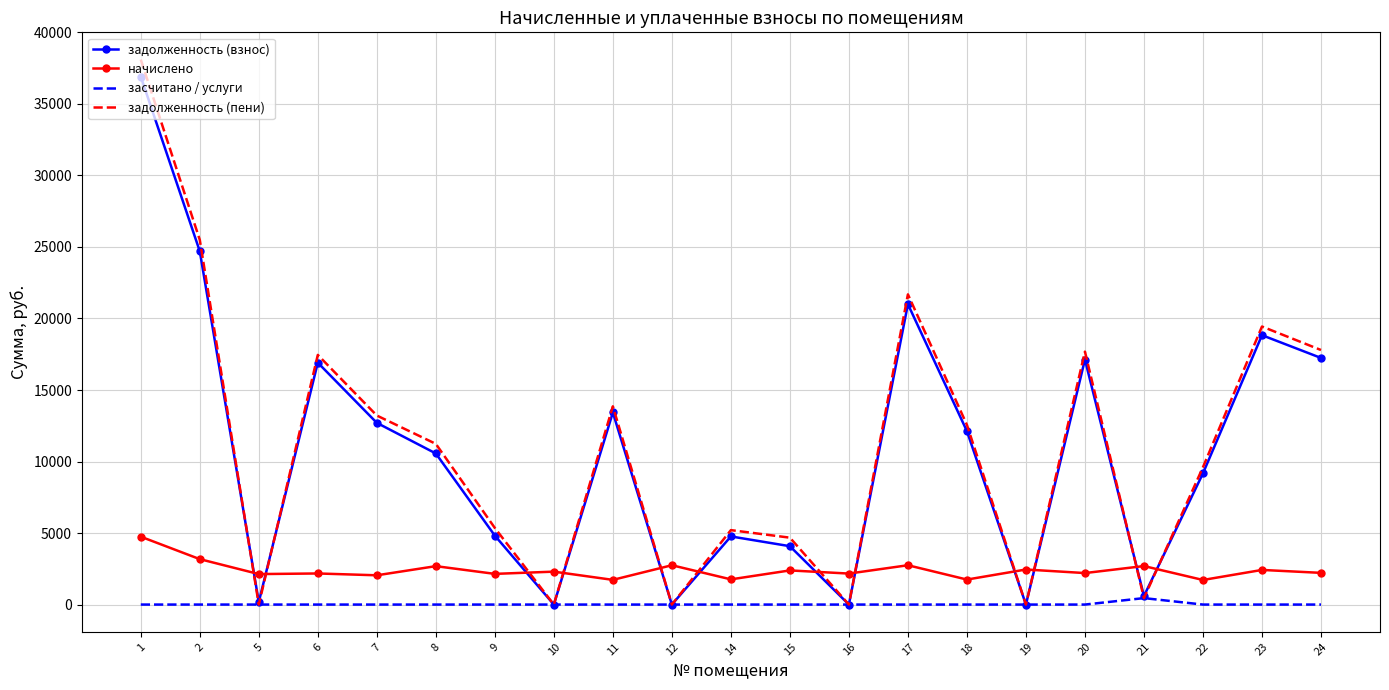

Rank the series at 20 from lowest to highest value.

засчитано / услуги, начислено, задолженность (взнос), задолженность (пени)